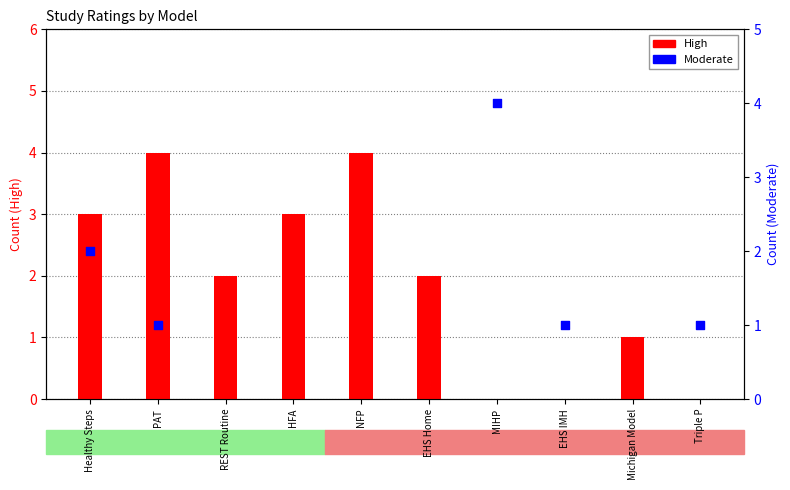

Approximately how many times larger is the value at Michigan Model compared to PAT?

0.2